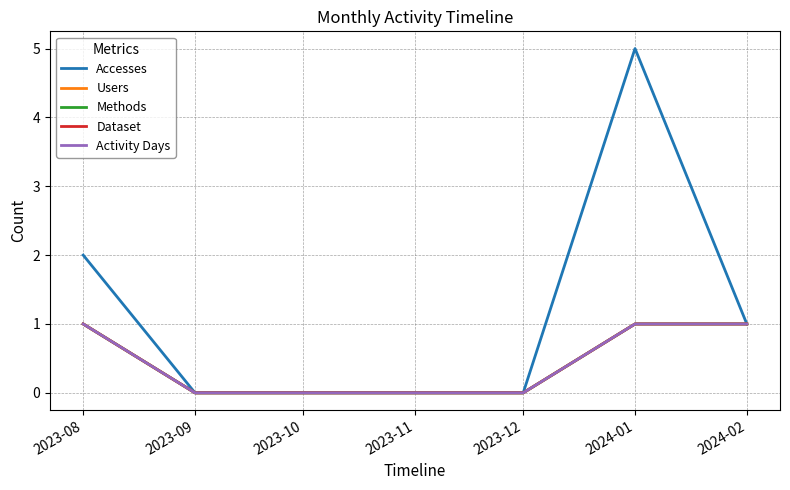

Where is Dataset nearest to the value 0?

2023-09